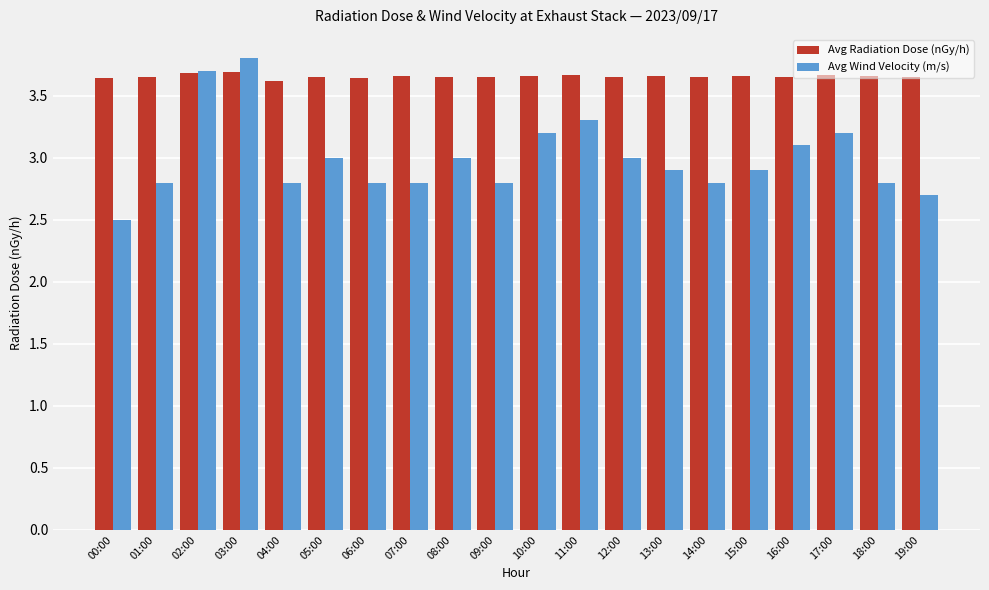

Which series has the largest range (max minus min)?

Avg Wind Velocity (m/s)